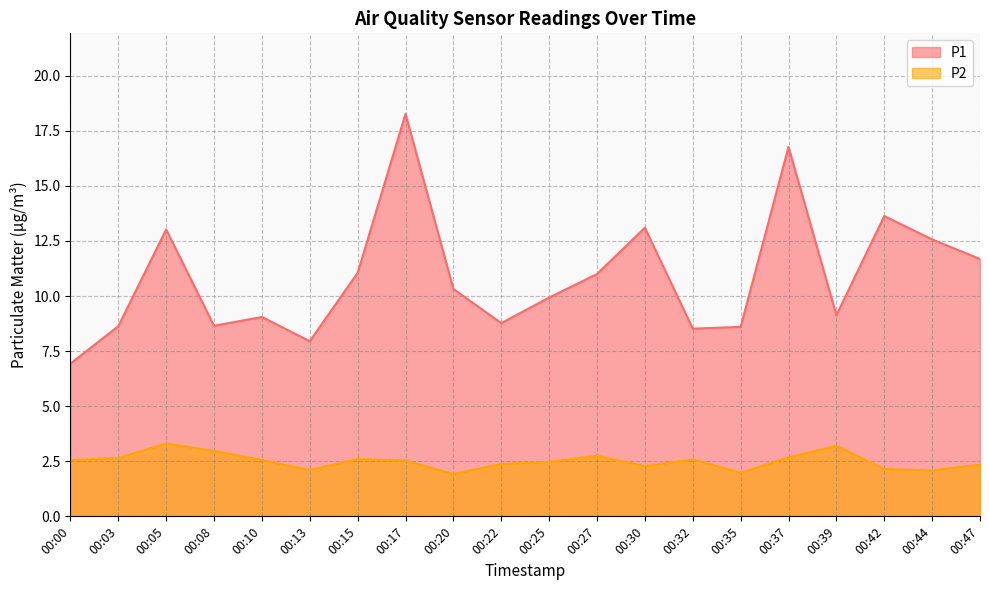

What is the difference between the P1 values at 00:00 and 00:08?

1.7